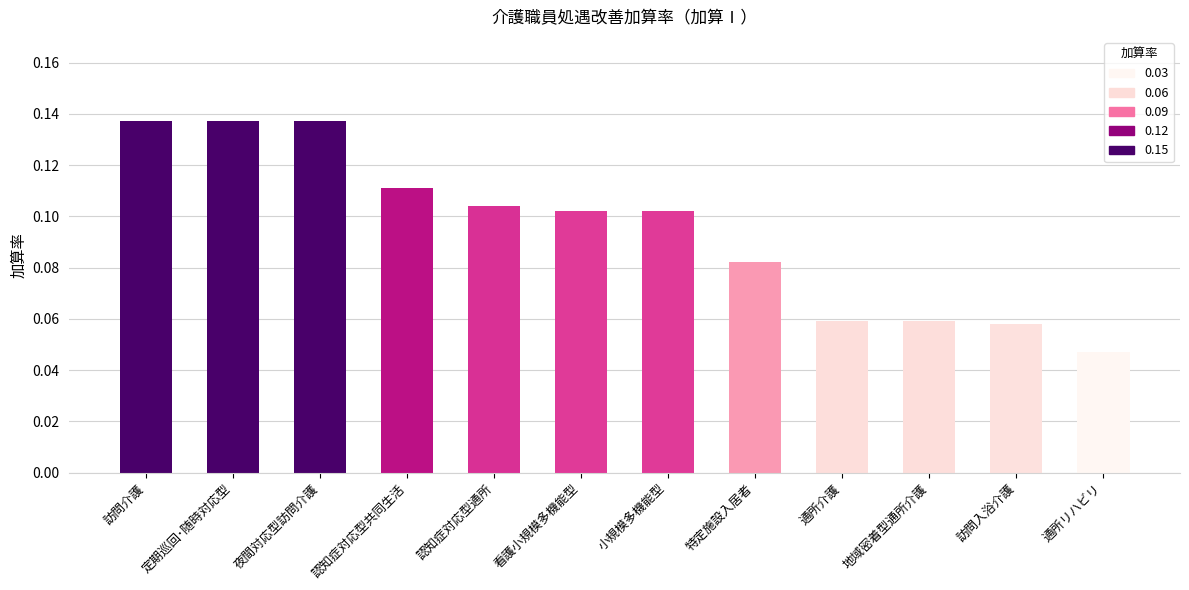

Which label corresponds to the smallest value in the chart?

通所リハビリ